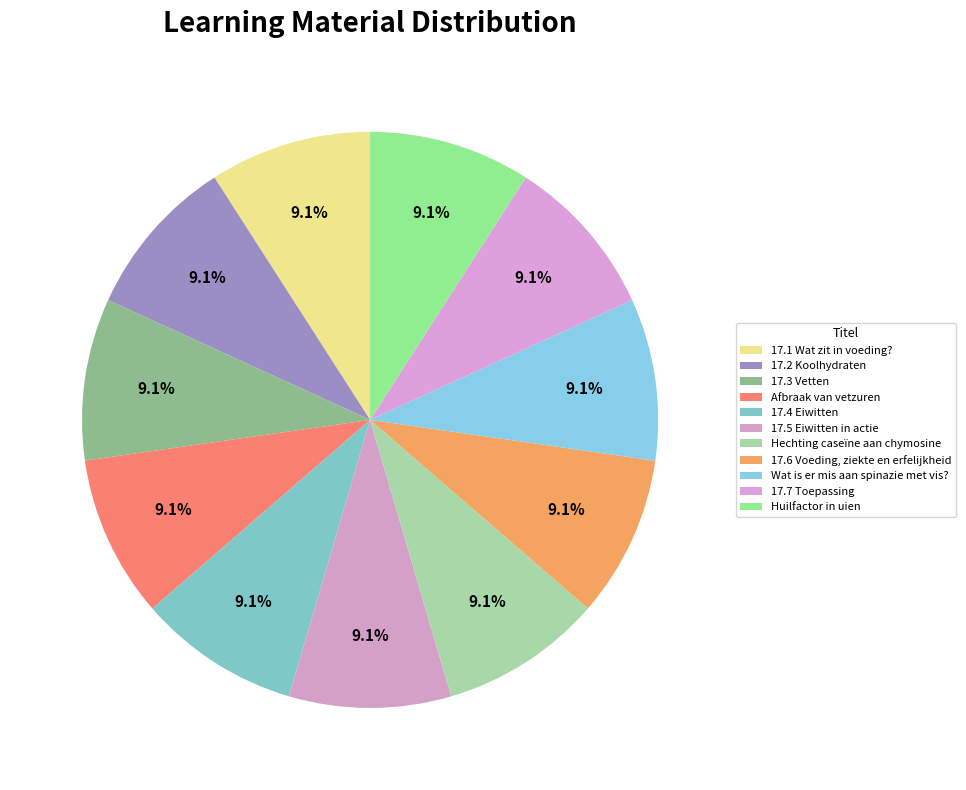

What is the smallest slice in the pie chart?

17.1 Wat zit in voeding?